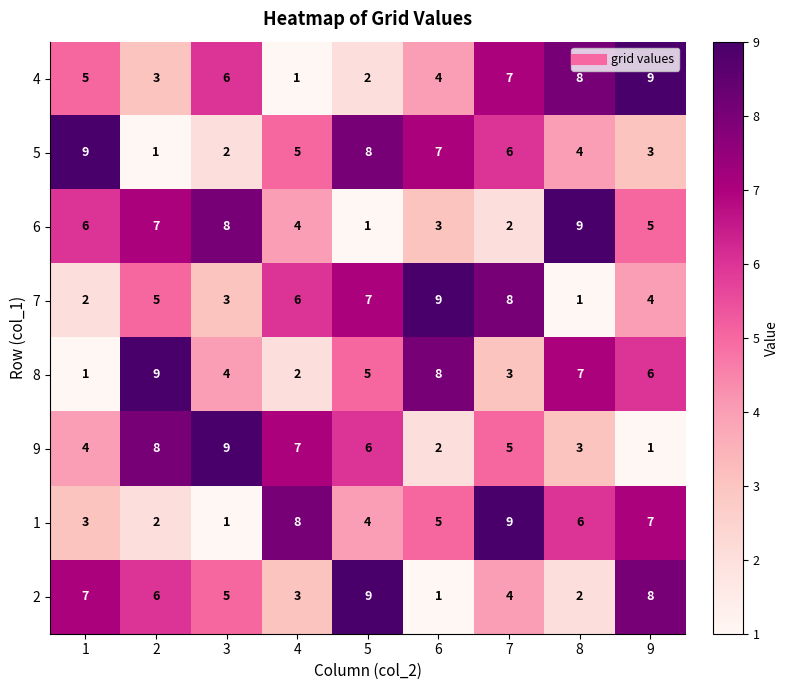

How many 4 values are between 3 and 7?

5